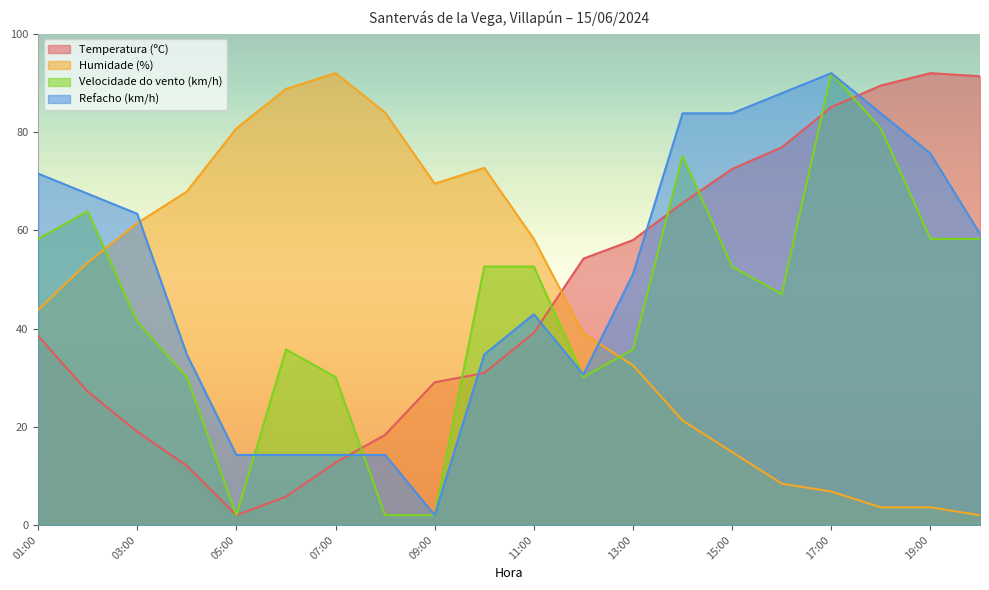

Where do Humidade (%) and Velocidade do vento (km/h) first cross each other?

02:00 and 03:00